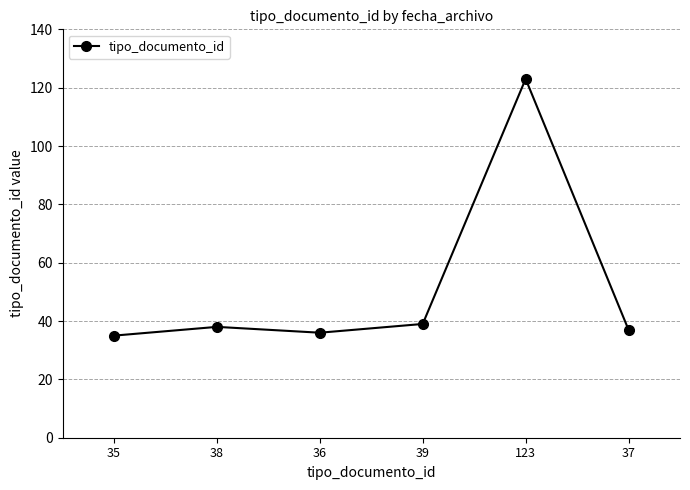

Is it true that the value at 35 is 35?

True